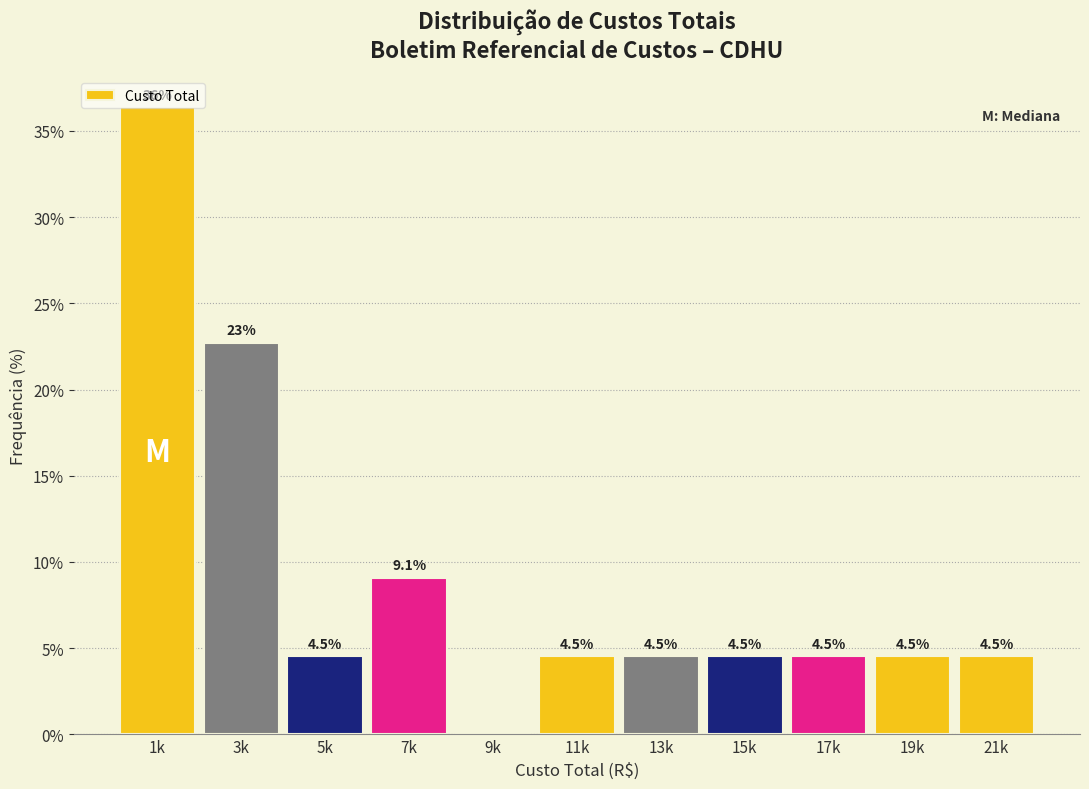

What is the ratio of the value at 7k to the value at 13k?

2.0